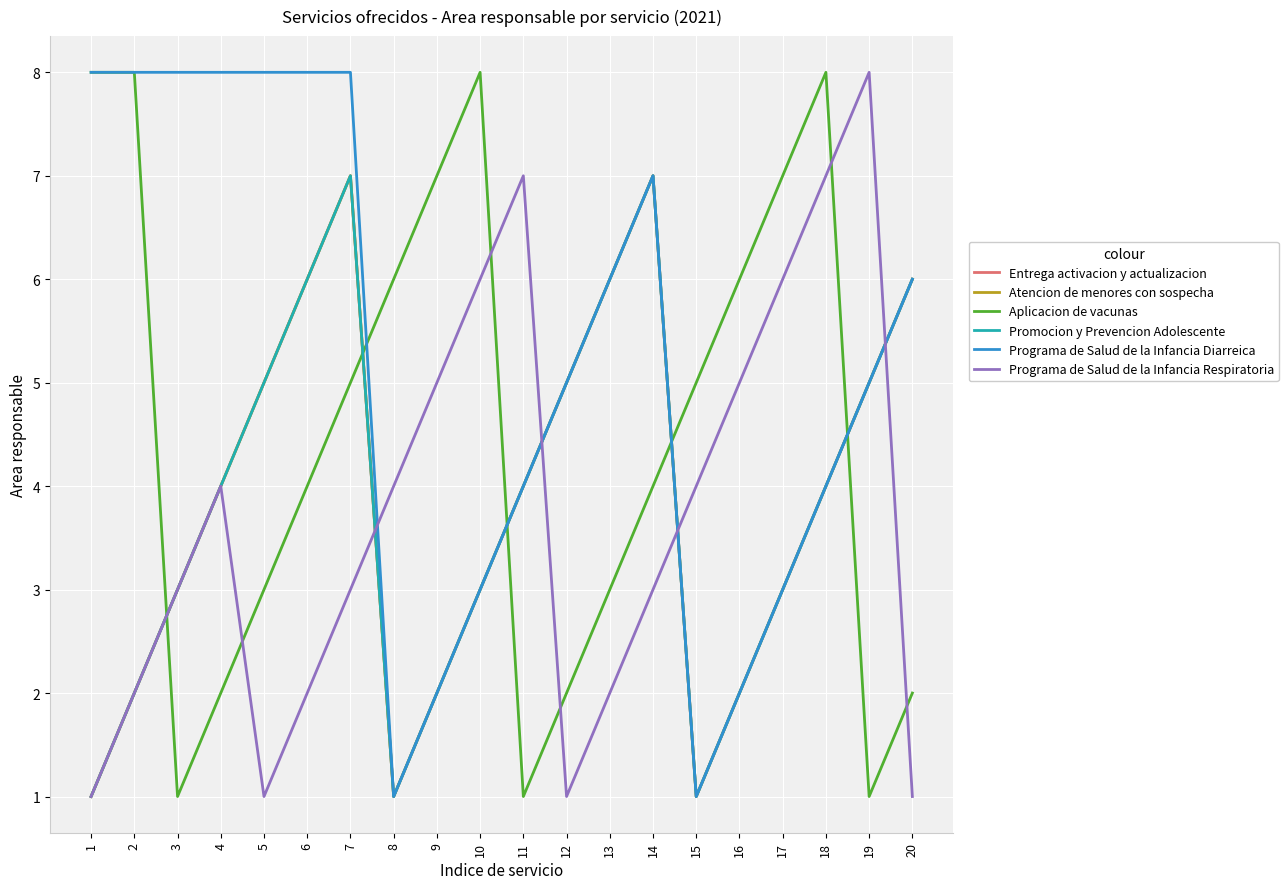

Which has a higher value, 16 or 15?

16